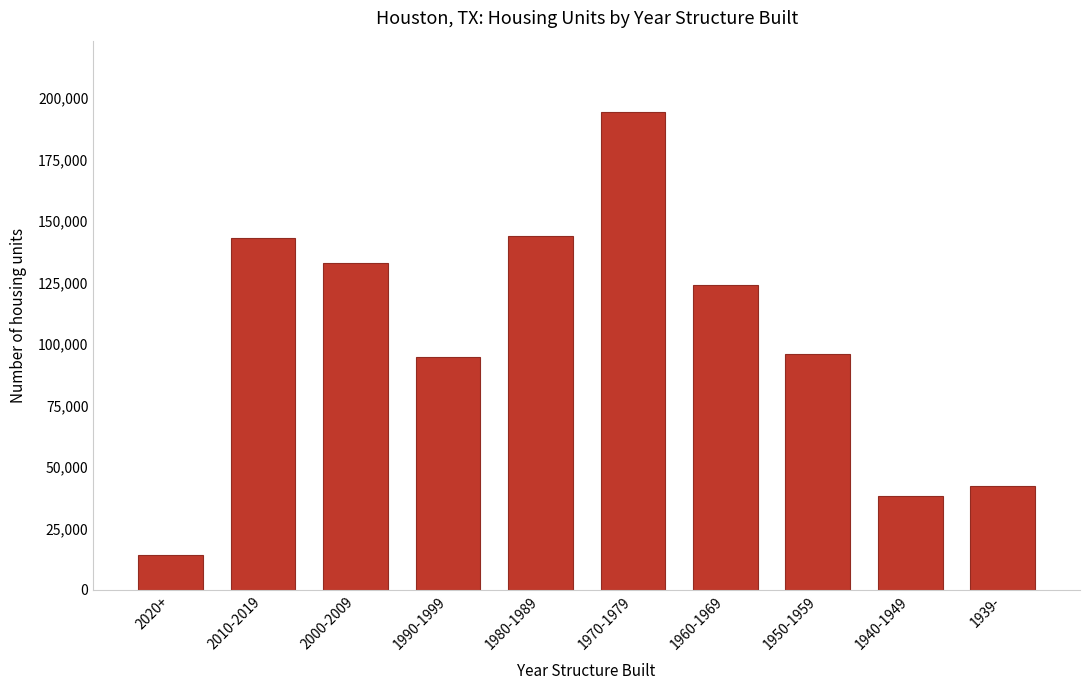

What is the label of the 5th bar from the right?

1970-1979